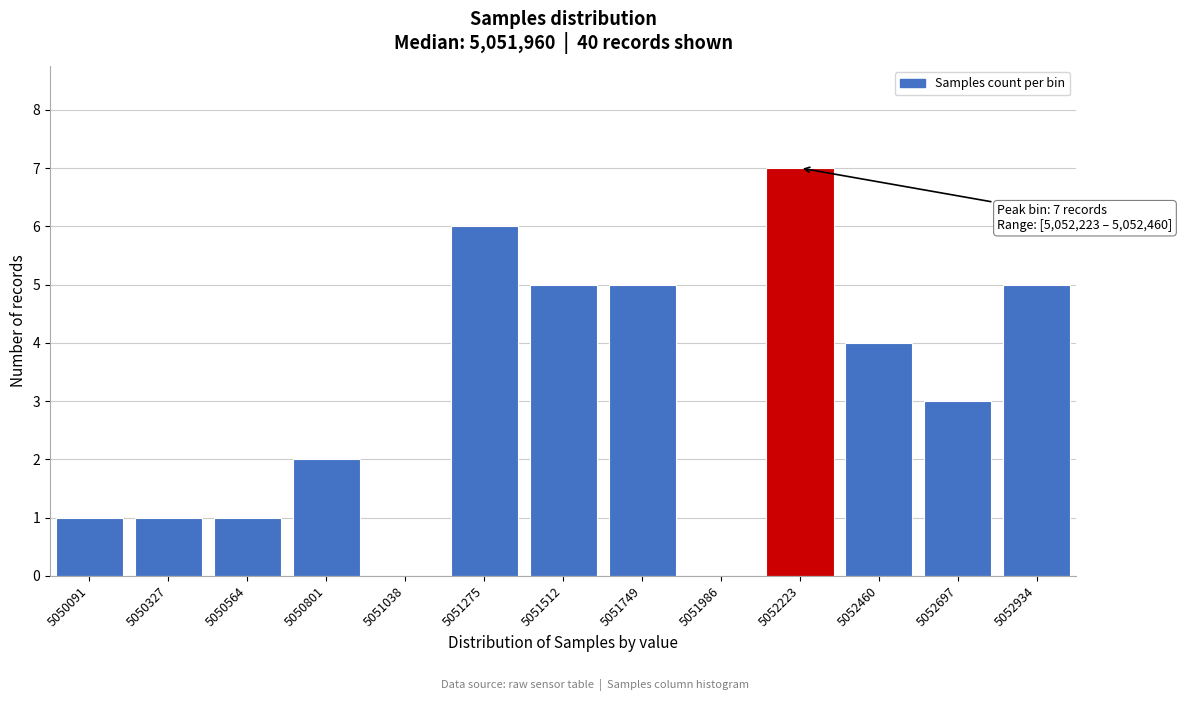

Reading left to right, list all the values displayed in this chart.

5050091=1	5050327=1	5050564=1	5050801=2	5051038=0	5051275=6	5051512=5	5051749=5	5051986=0	5052223=7	5052460=4	5052697=3	5052934=5